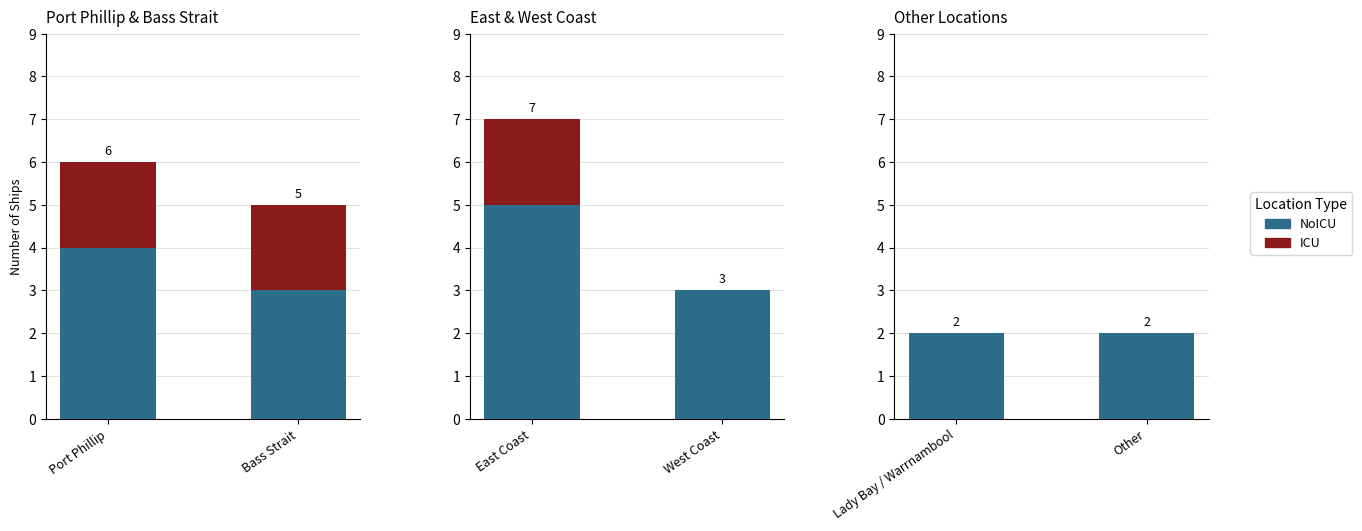

Does the chart contain stacked bars?

No